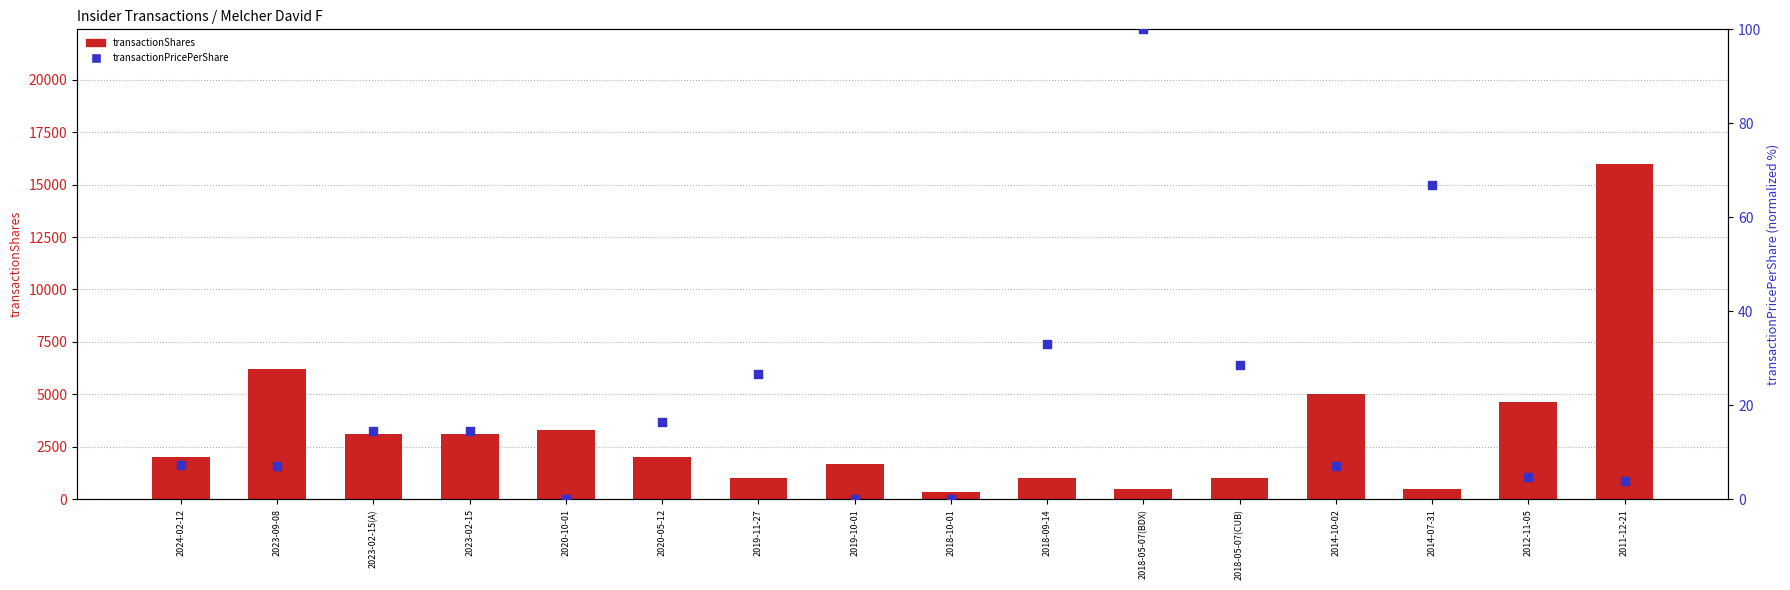

Which series has the largest total across all categories?

transactionShares